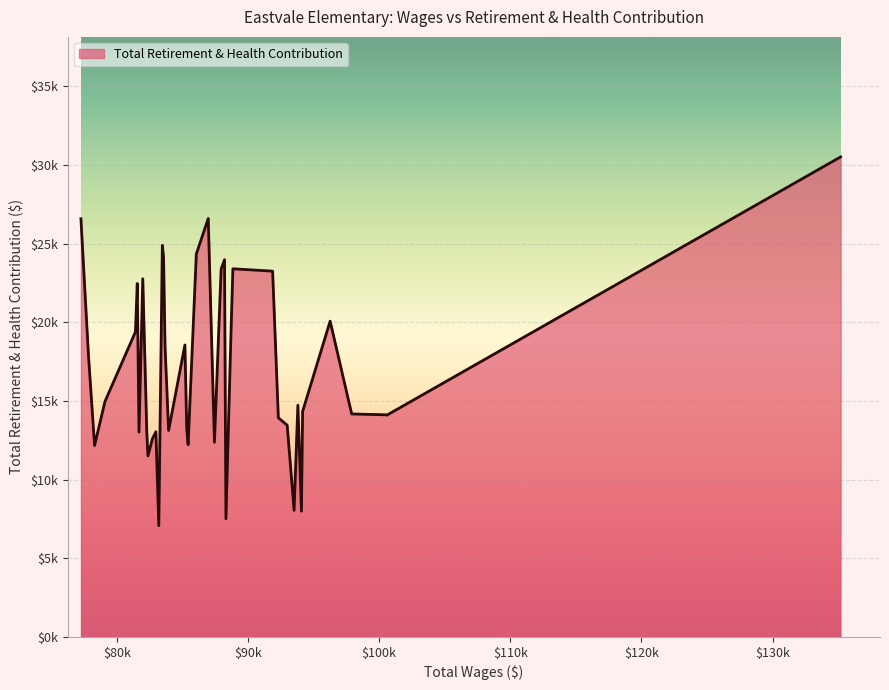

Does the chart have visible grid lines?

Yes